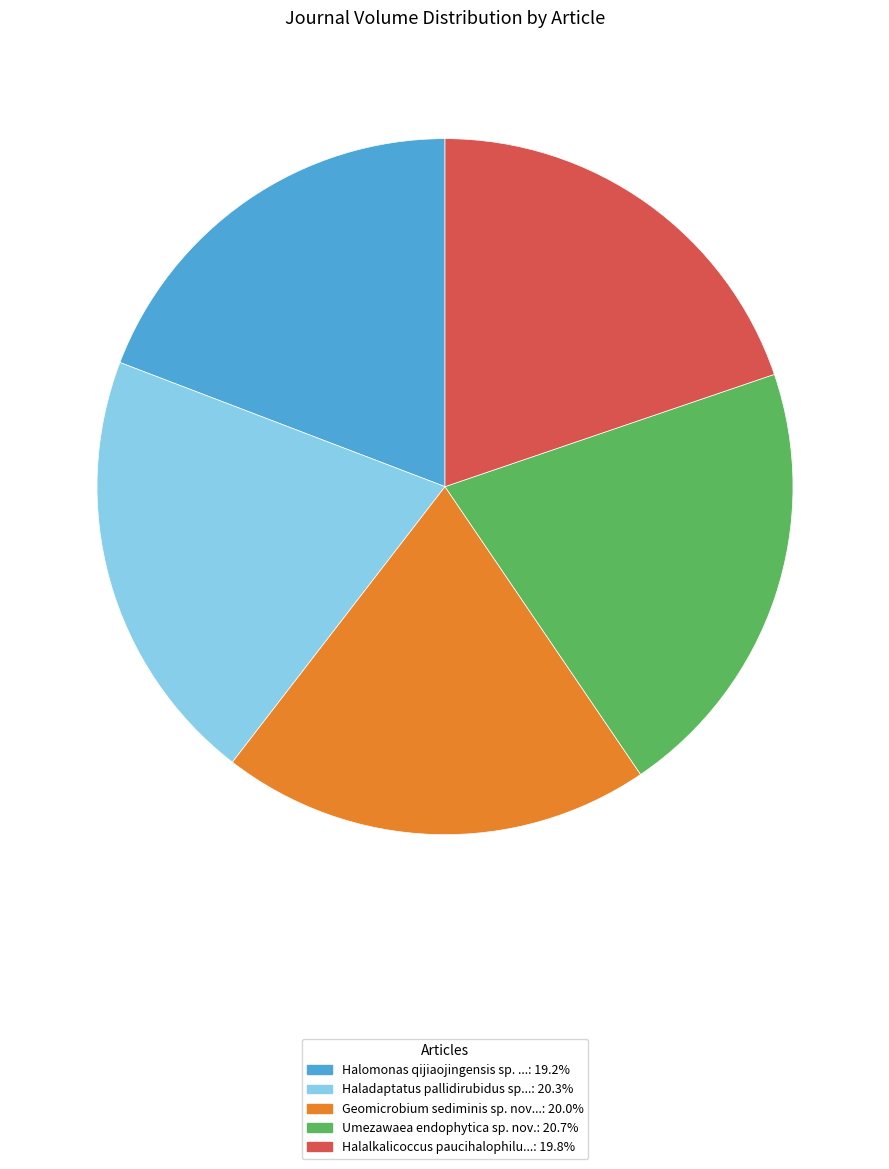

Does any single category account for the majority?

No